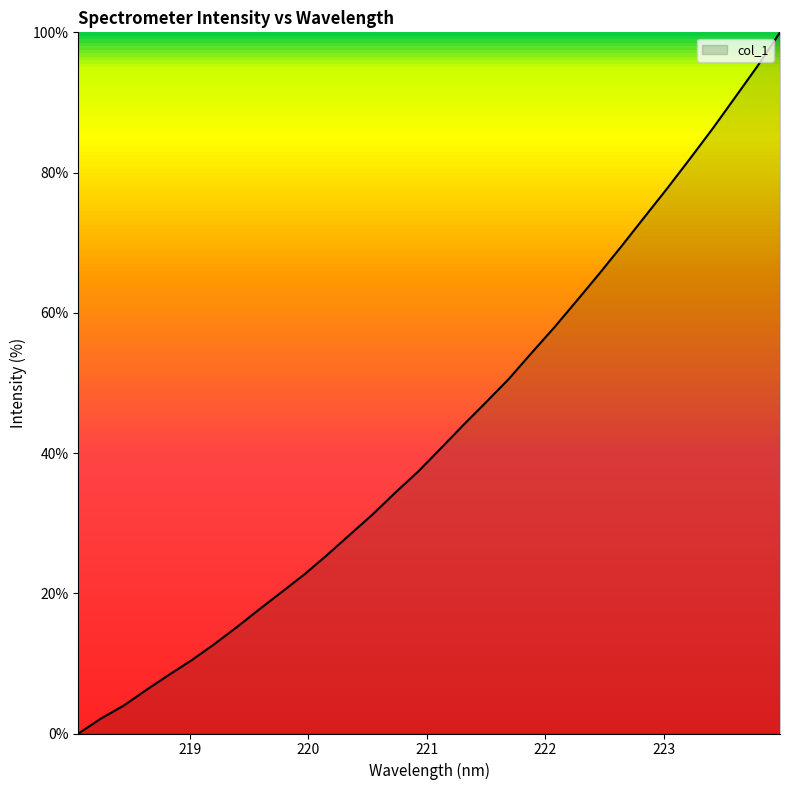

What is the greatest value displayed?

100.0